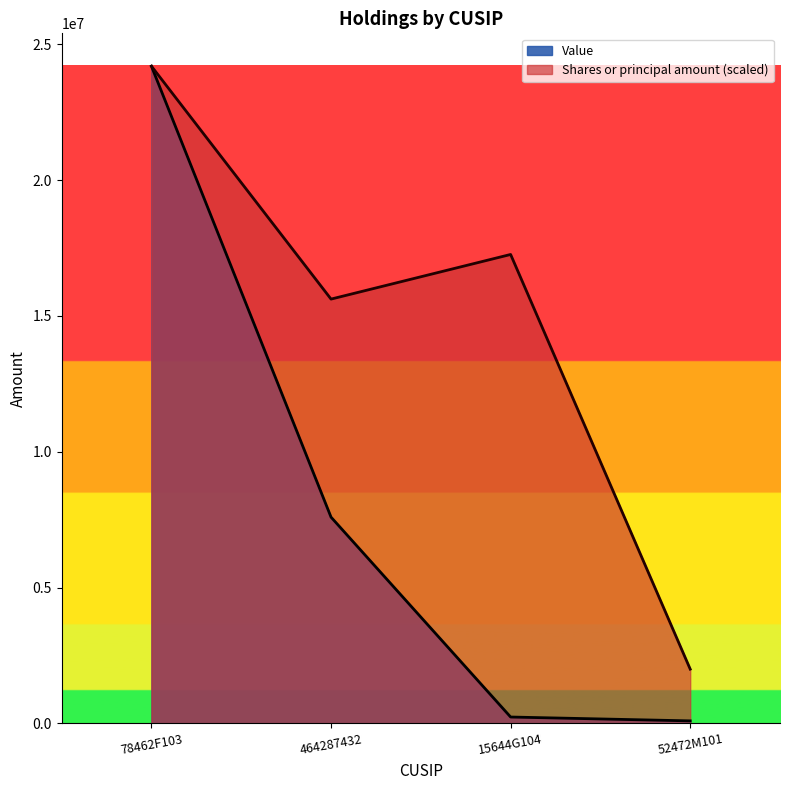

True or false: Shares or principal amount and Value cross at least once.

False